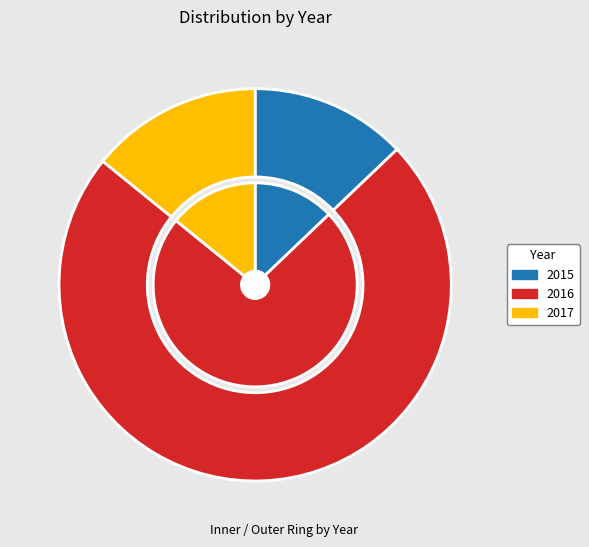

Which slice is the smallest?

2015